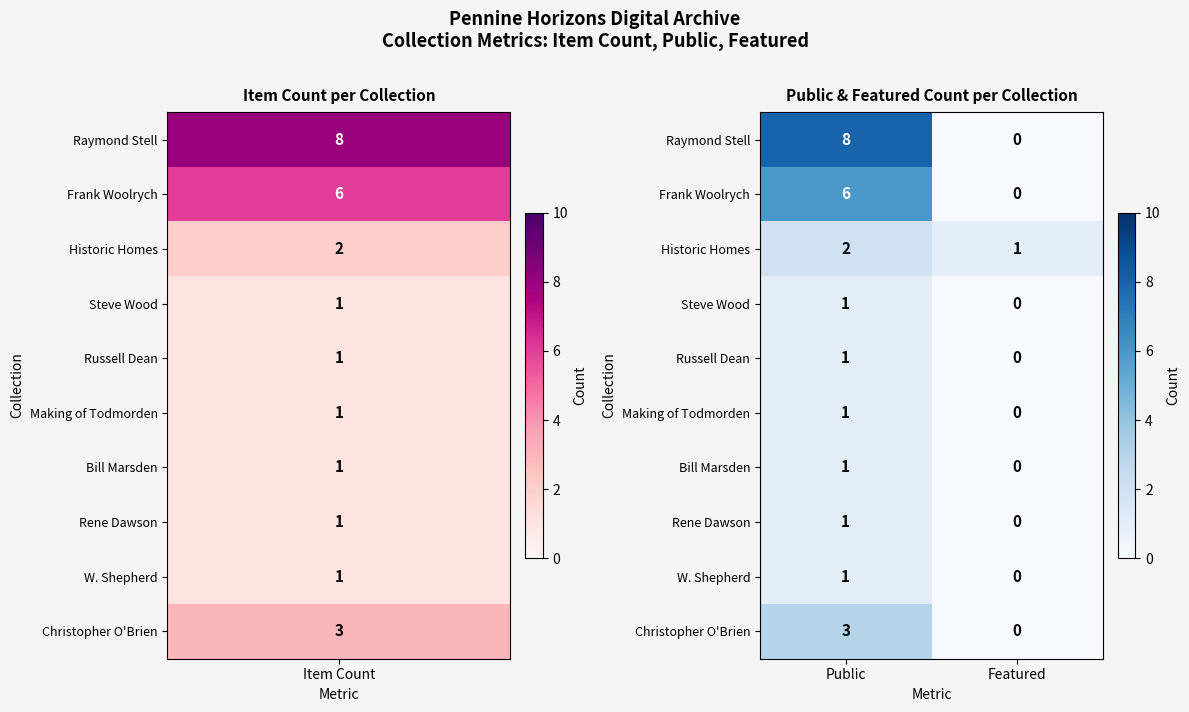

How many distinct data groups are displayed?

10